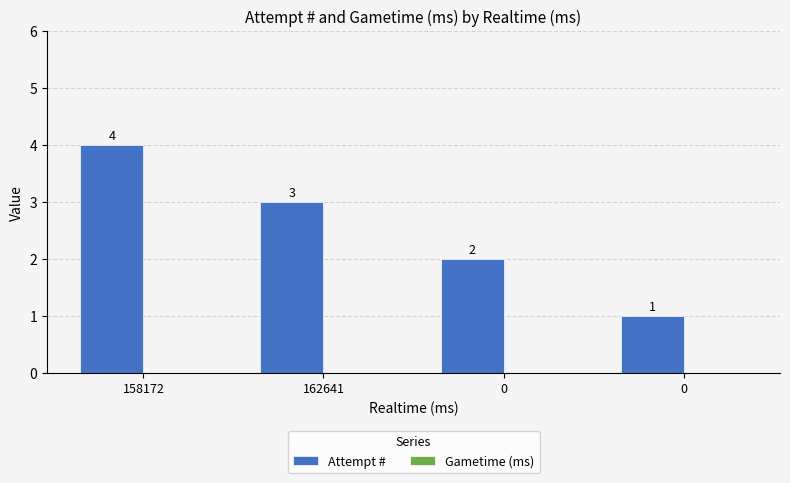

Does the chart contain any negative values?

No